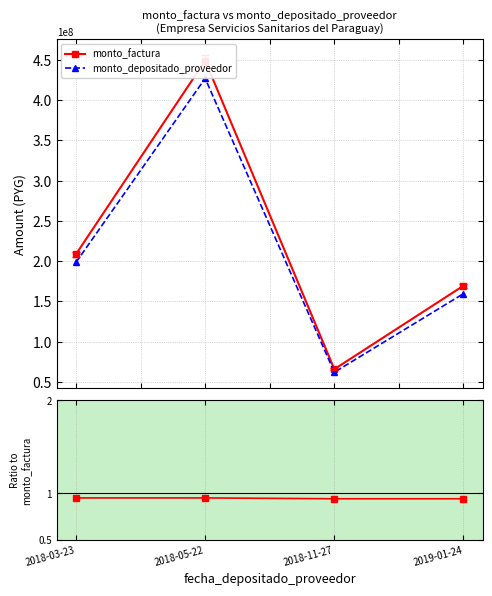

What is the value of the monto_depositado_proveedor point at the 3rd from the left?

62061705